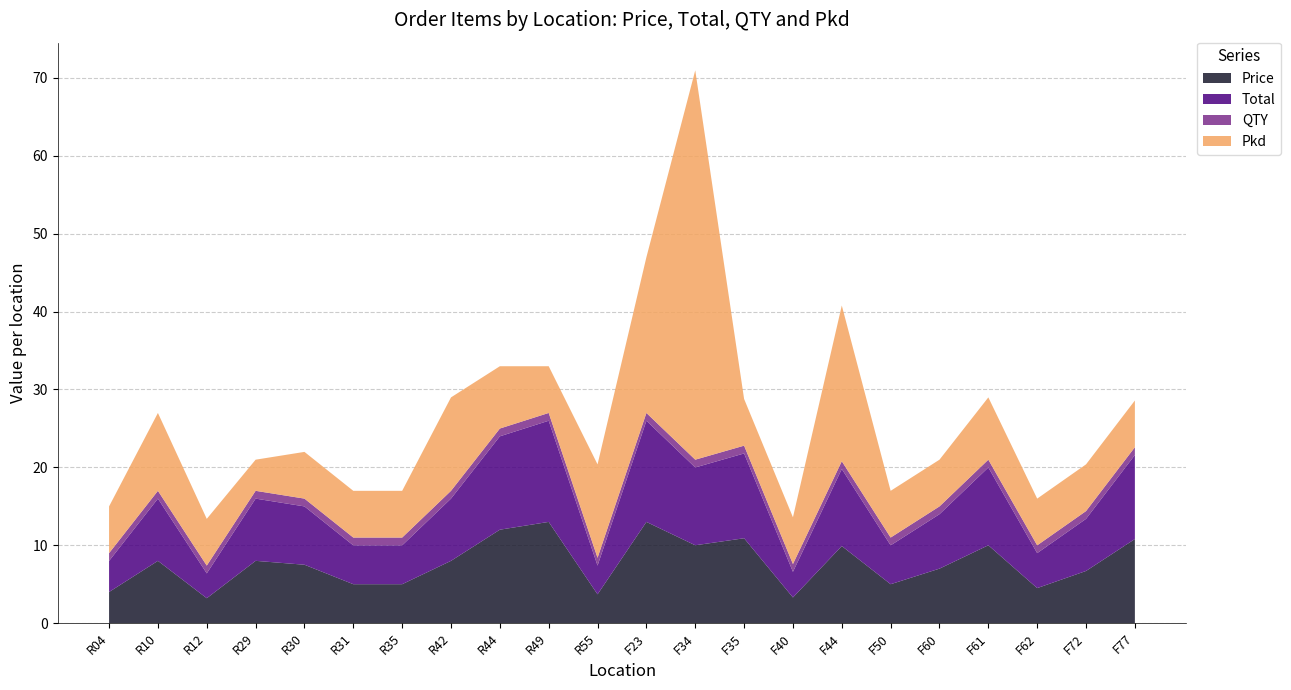

Reading right to left, list all the values displayed in this chart.

Price: F77=10.8	F72=6.7	F62=4.5	F61=10.0	F60=7.0	F50=5.0	F44=9.9	F40=3.3	F35=10.9	F34=10.0	F23=13.0	R55=3.7	R49=13.0	R44=12.0	R42=8.0	R35=5.0	R31=5.0	R30=7.5	R29=8.0	R12=3.2	R10=8.0	R04=4.0
Total: F77=10.8	F72=6.7	F62=4.5	F61=10.0	F60=7.0	F50=5.0	F44=9.9	F40=3.3	F35=10.9	F34=10.0	F23=13.0	R55=3.7	R49=13.0	R44=12.0	R42=8.0	R35=5.0	R31=5.0	R30=7.5	R29=8.0	R12=3.2	R10=8.0	R04=4.0
QTY: F77=1.0	F72=1.0	F62=1.0	F61=1.0	F60=1.0	F50=1.0	F44=1.0	F40=1.0	F35=1.0	F34=1.0	F23=1.0	R55=1.0	R49=1.0	R44=1.0	R42=1.0	R35=1.0	R31=1.0	R30=1.0	R29=1.0	R12=1.0	R10=1.0	R04=1.0
Pkd: F77=6.0	F72=6.0	F62=6.0	F61=8.0	F60=6.0	F50=6.0	F44=20.0	F40=6.0	F35=6.0	F34=50.0	F23=20.0	R55=12.0	R49=6.0	R44=8.0	R42=12.0	R35=6.0	R31=6.0	R30=6.0	R29=4.0	R12=6.0	R10=10.0	R04=6.0